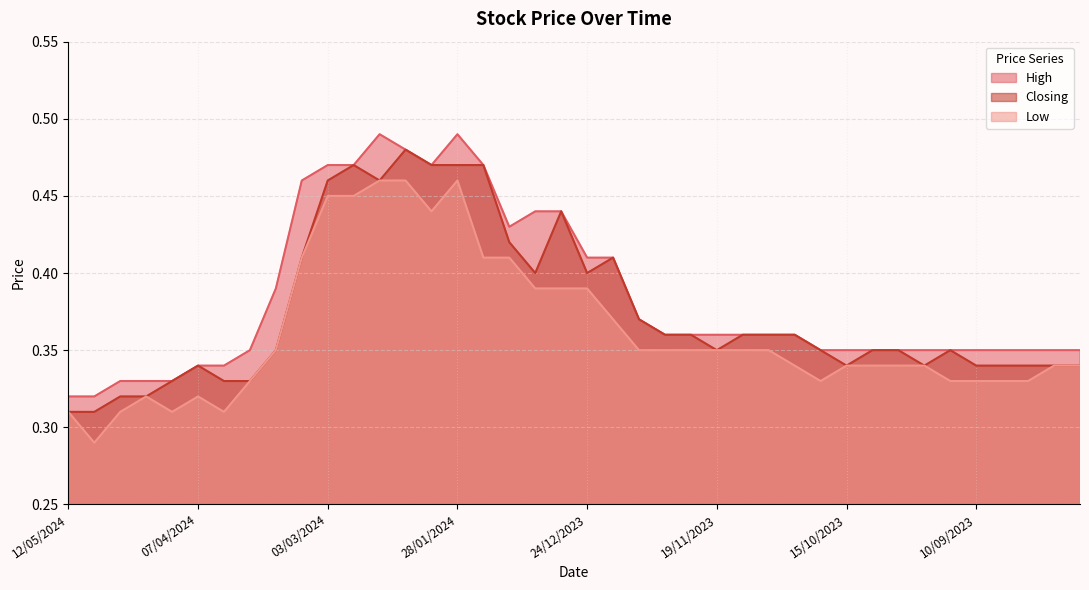

Which series has the widest spread of values?

Low